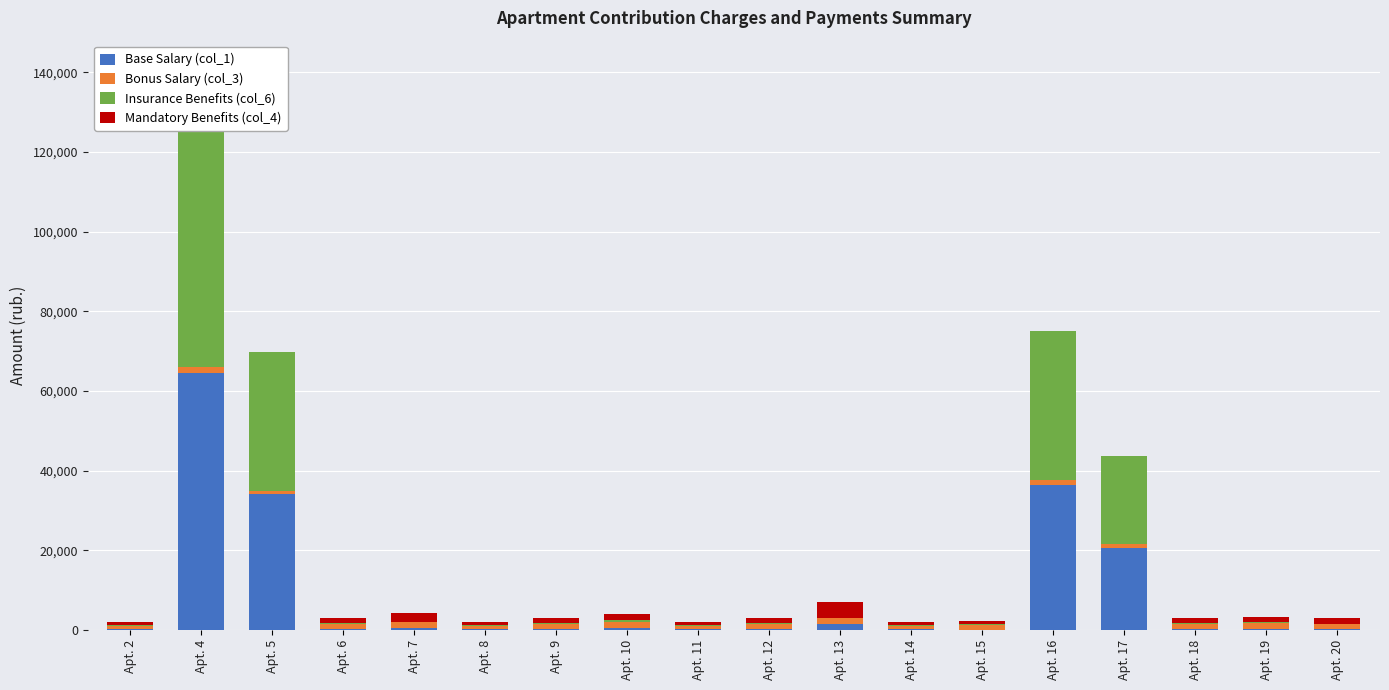

What is the difference between the Mandatory Benefits (col_4) values at Apt. 6 and Apt. 12?

12.4